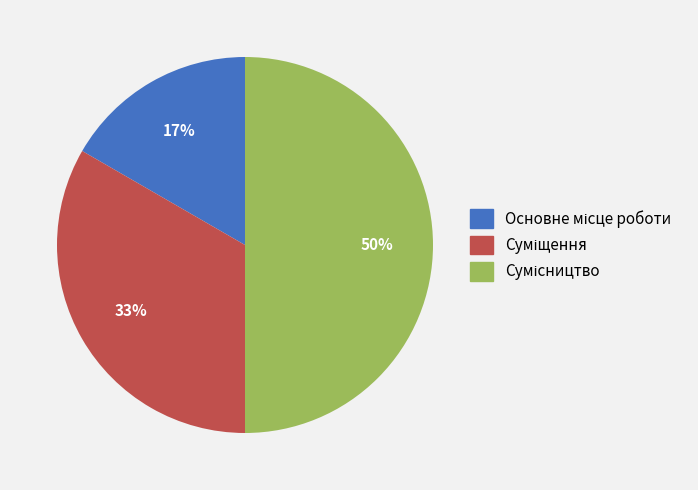

To the nearest percent, what is the average slice percentage?

33%